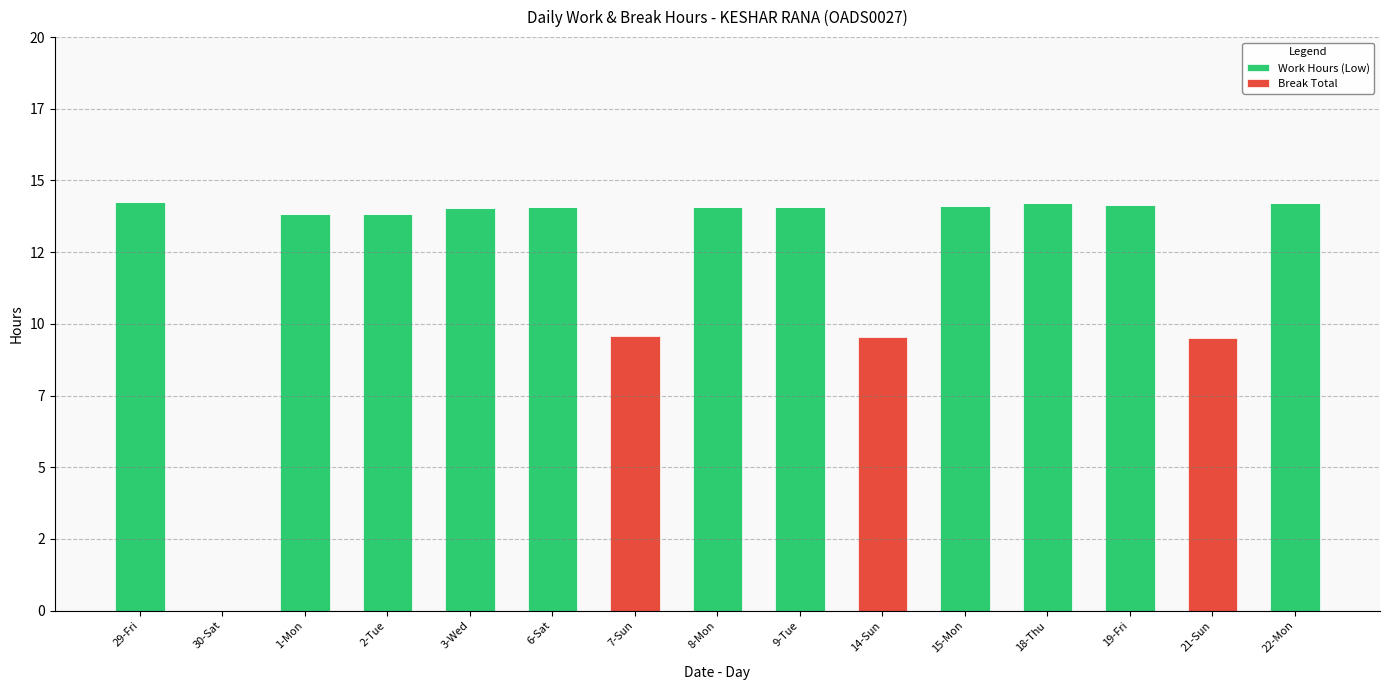

Rank the categories by Work Hours (Low) value from lowest to highest.

30-Sat, 7-Sun, 14-Sun, 21-Sun, 1-Mon, 2-Tue, 3-Wed, 6-Sat, 8-Mon, 9-Tue, 15-Mon, 19-Fri, 22-Mon, 18-Thu, 29-Fri